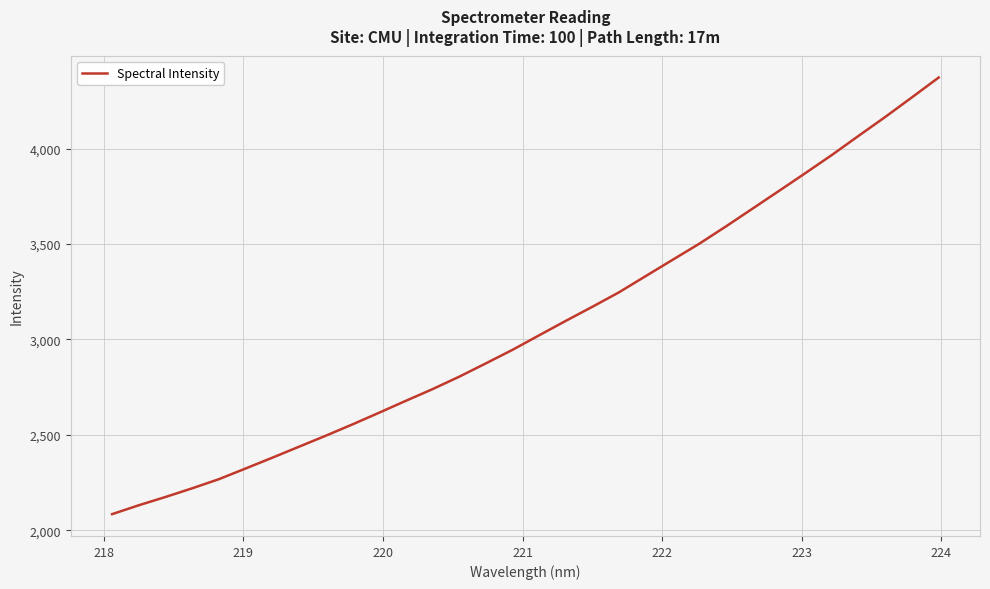

What is the minimum value shown in the chart?

2084.0